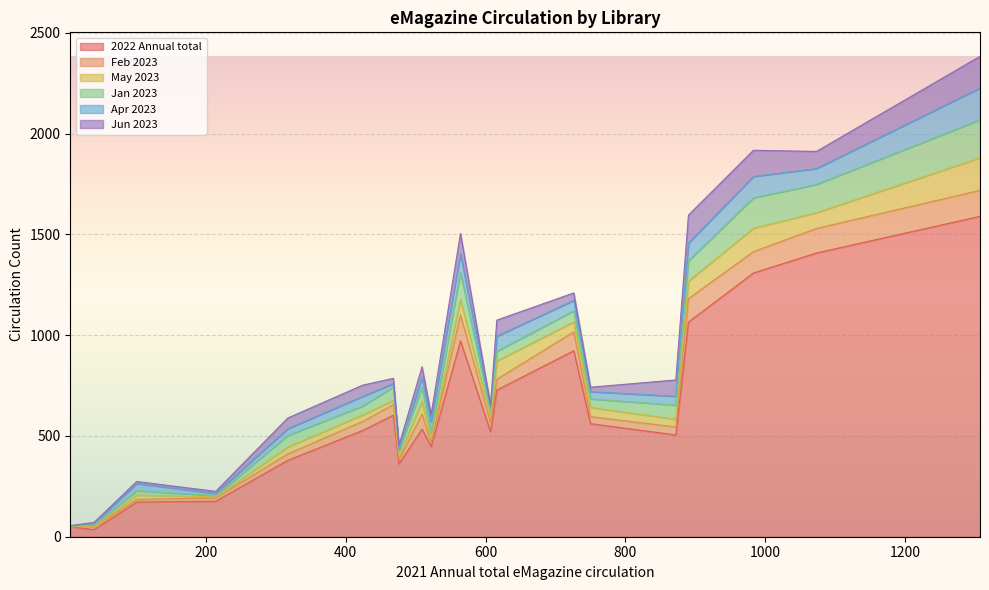

The value of Jan 2023 at 1307 is 329. True or false?

False